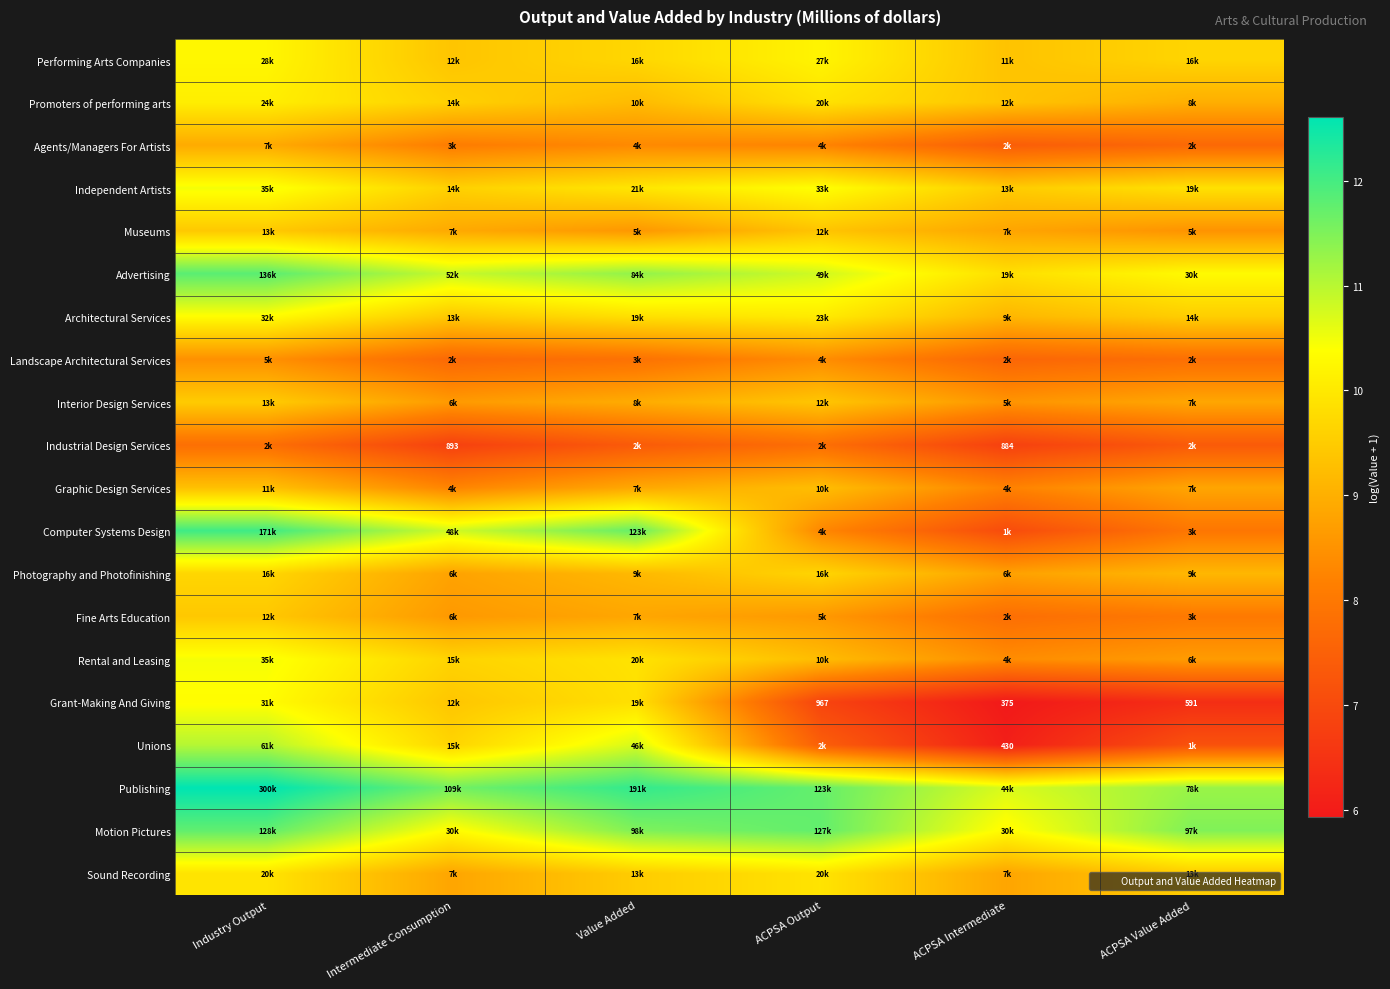

What is the maximum value shown in the chart?

12.6